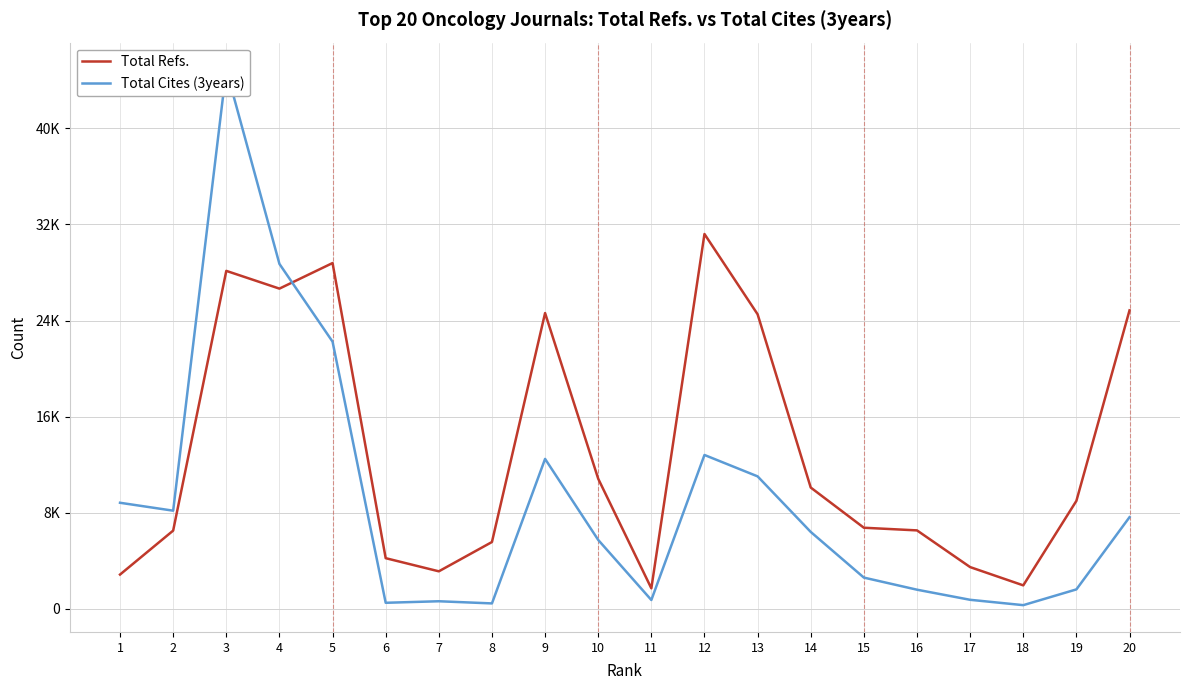

At which label does Total Cites (3years) reach its peak?

3